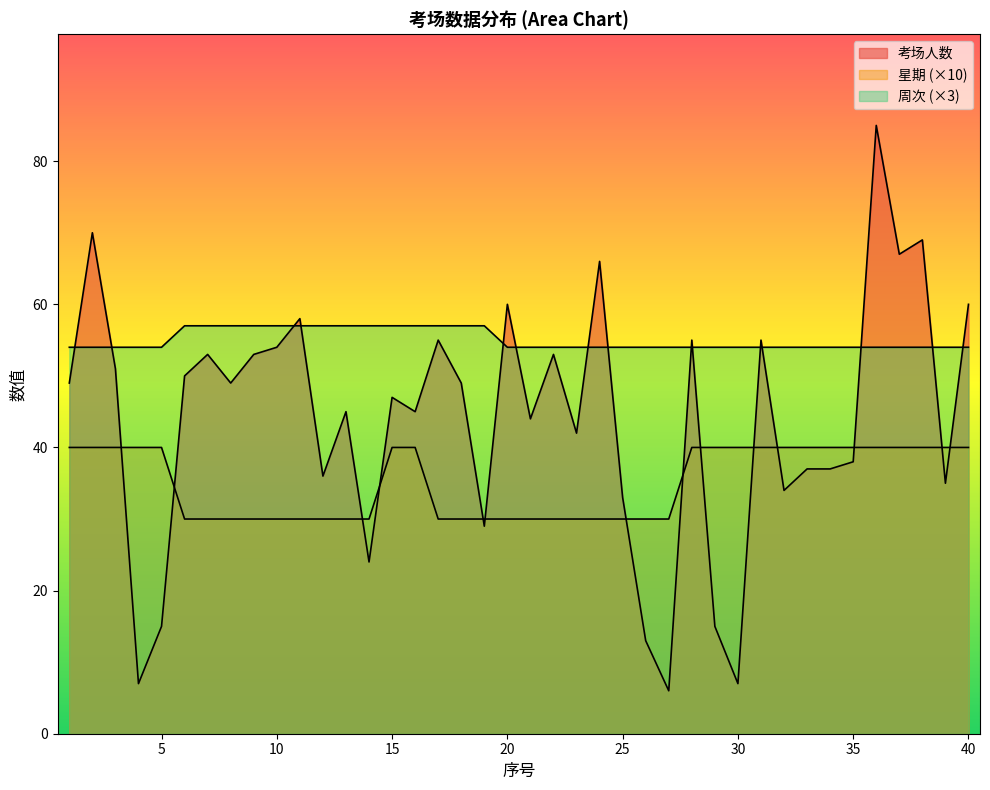

The 周次 series shows 18 at 36. True or false?

False